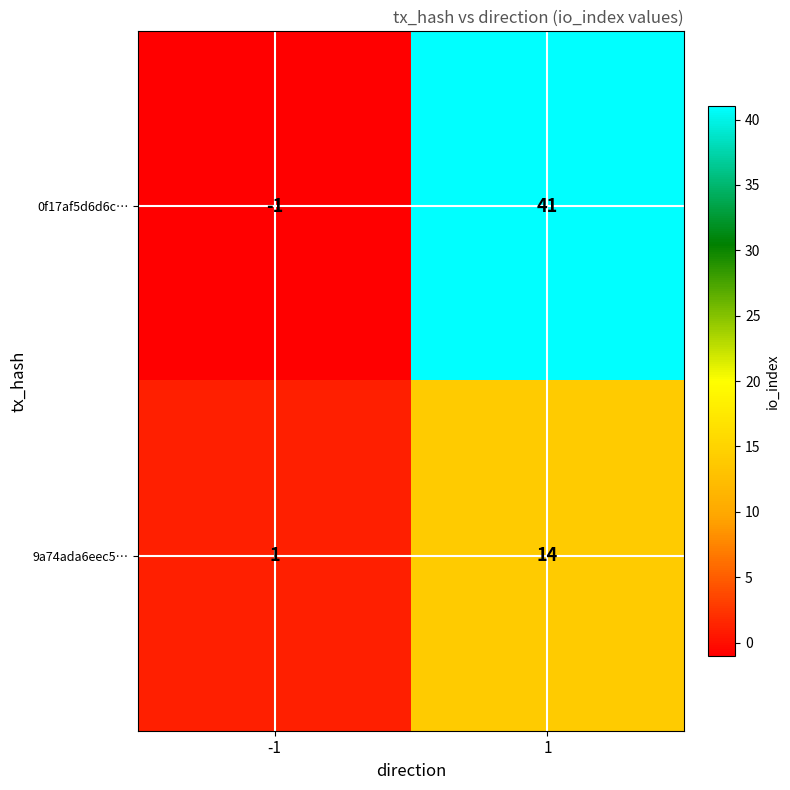

Rank the series by their average value, from lowest to highest.

9a74ada6eec5…, 0f17af5d6d6c…